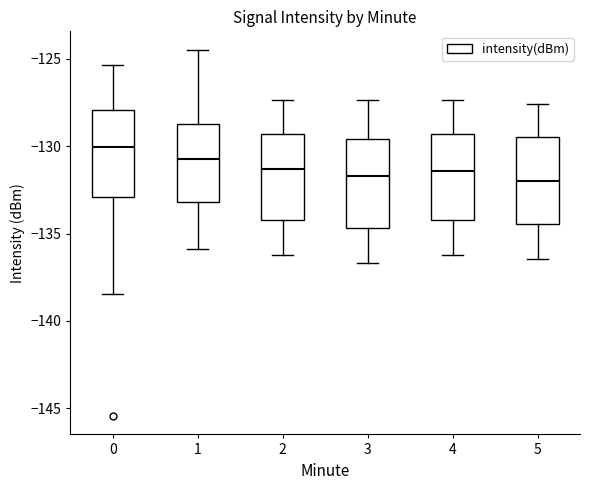

Reading left to right, read every box against the y-axis: the position of its median line, the range the box covers, and the ends of its whiskers. The values are not printed on the chart, so give them approximately, as read against the axis.

0: median -130.0, box -133.0 to -128.0, whiskers -138.5 to -125.5
1: median -131.0, box -133.0 to -128.5, whiskers -136.0 to -124.5
2: median -131.5, box -134.0 to -129.5, whiskers -136.0 to -127.5
3: median -131.5, box -134.5 to -129.5, whiskers -136.5 to -127.5
4: median -131.5, box -134.0 to -129.5, whiskers -136.0 to -127.5
5: median -132.0, box -134.5 to -129.5, whiskers -136.5 to -127.5